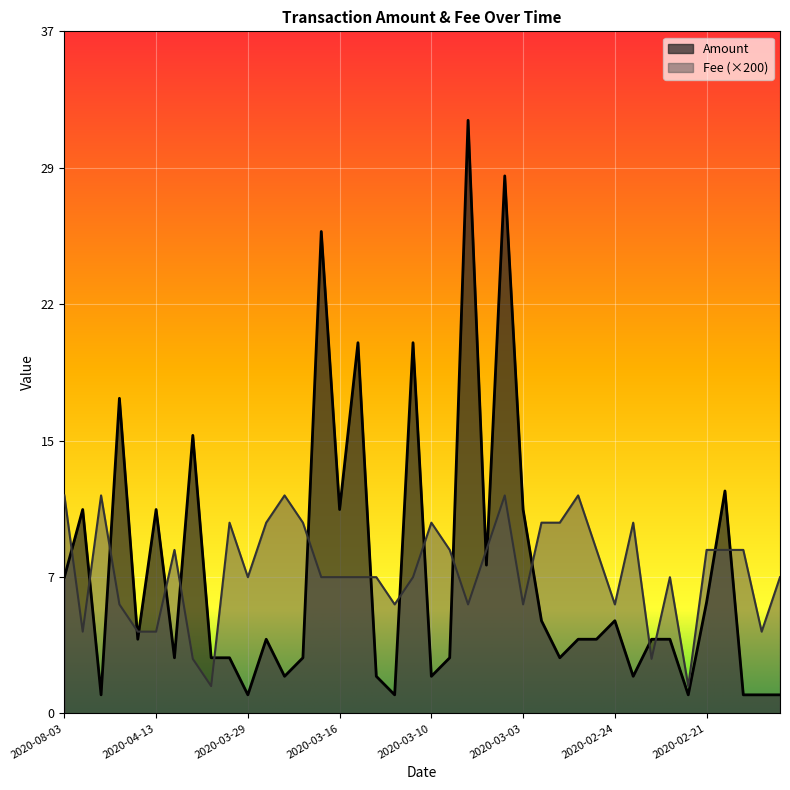

Where is the first local minimum for Fee?

2020-04-18